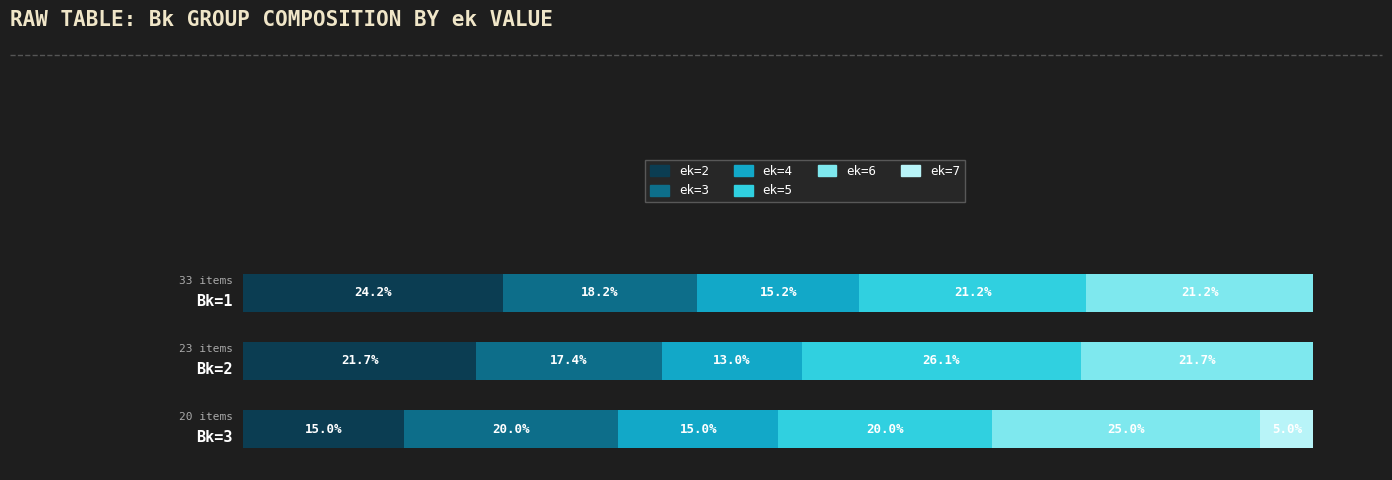

What are all the series names shown in the legend?

ek=2, ek=3, ek=4, ek=5, ek=6, ek=7